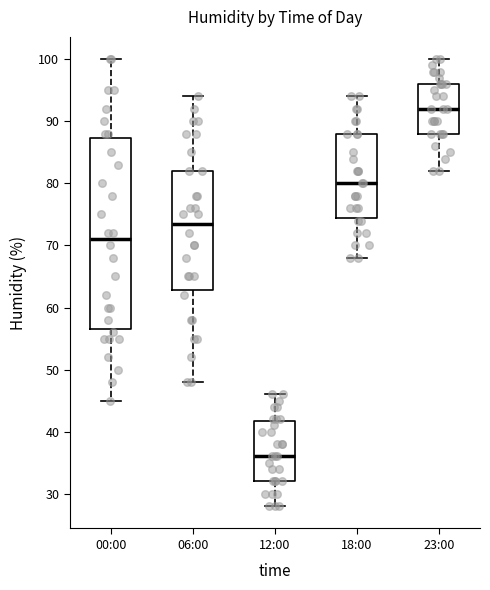

Reading left to right, read every box against the y-axis: the position of its median line, the range the box covers, and the ends of its whiskers. The values are not printed on the chart, so give them approximately, as read against the axis.

00:00: median 71, box 57 to 87, whiskers 45 to 100
06:00: median 74, box 63 to 82, whiskers 48 to 94
12:00: median 36, box 32 to 42, whiskers 28 to 46
18:00: median 80, box 75 to 88, whiskers 68 to 94
23:00: median 92, box 88 to 96, whiskers 82 to 100